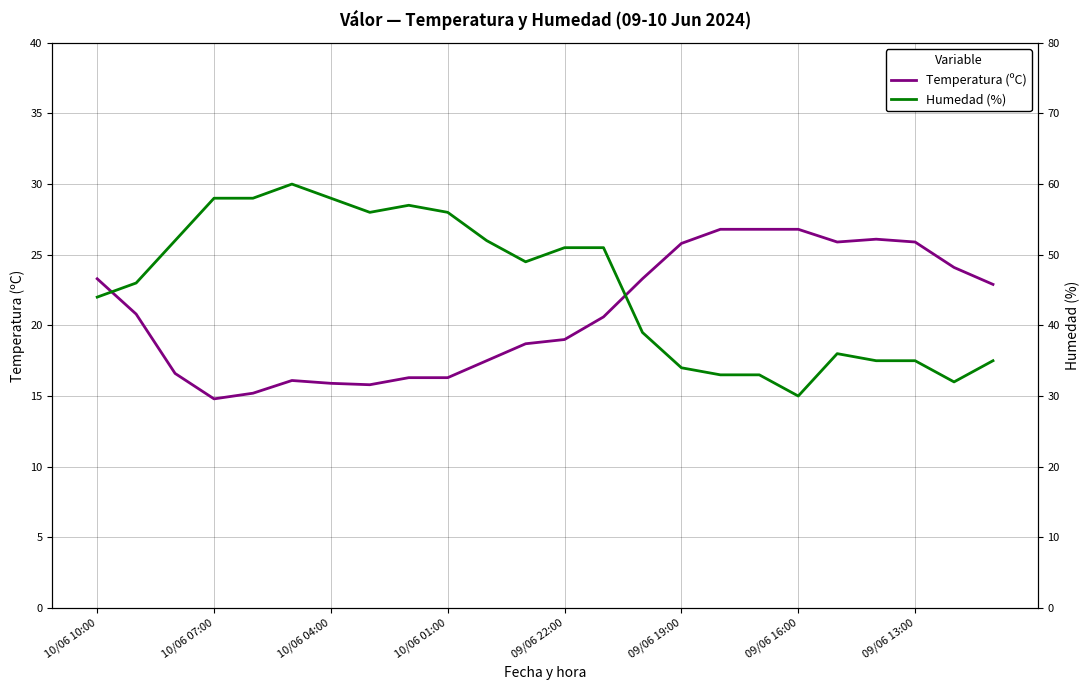

What is the highest value of the Temperatura (ºC) series?

26.8